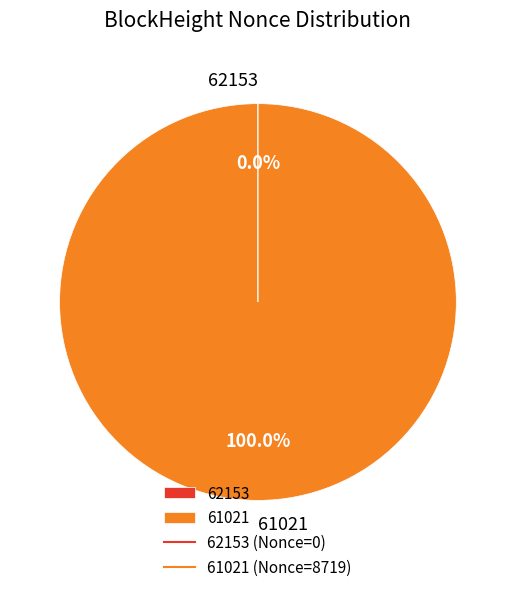

Does 61021 account for over 50% of the chart?

Yes